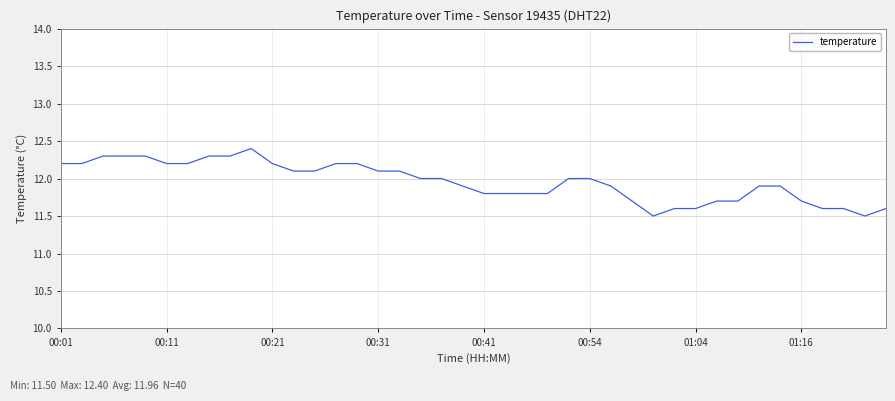

What is the smallest value displayed?

11.5